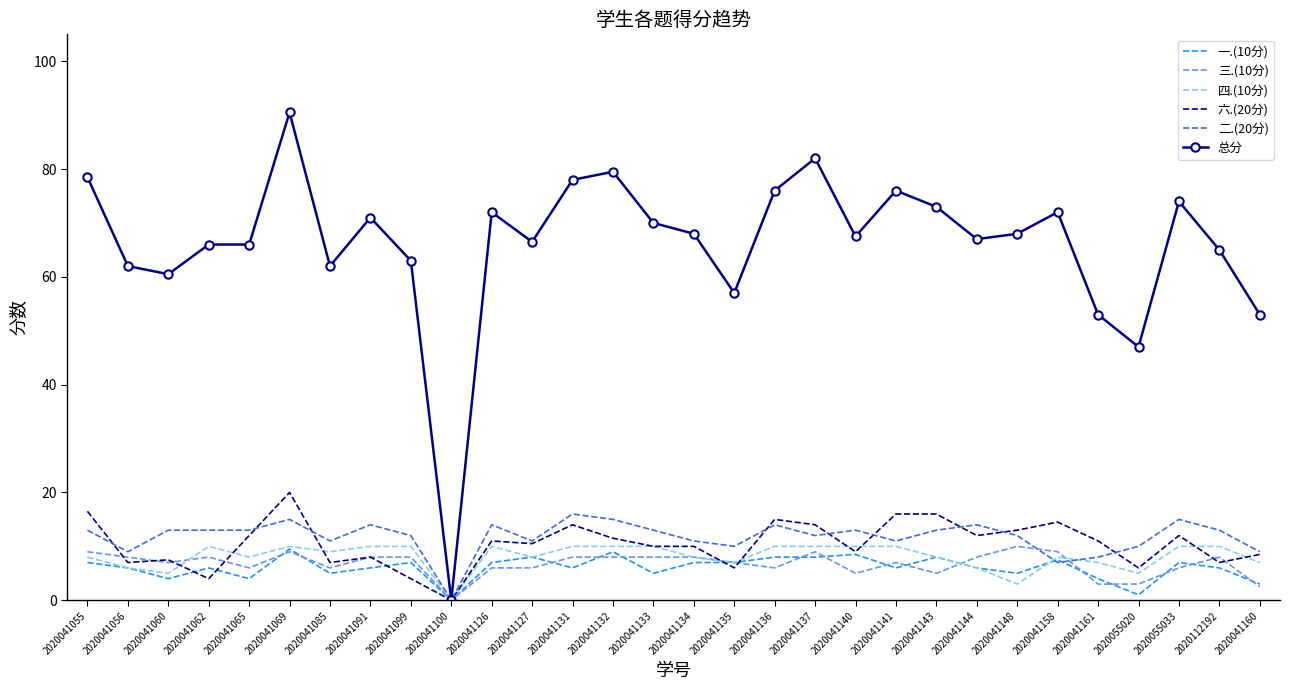

What is the spread (max minus min) of values at 2020041140?

62.5